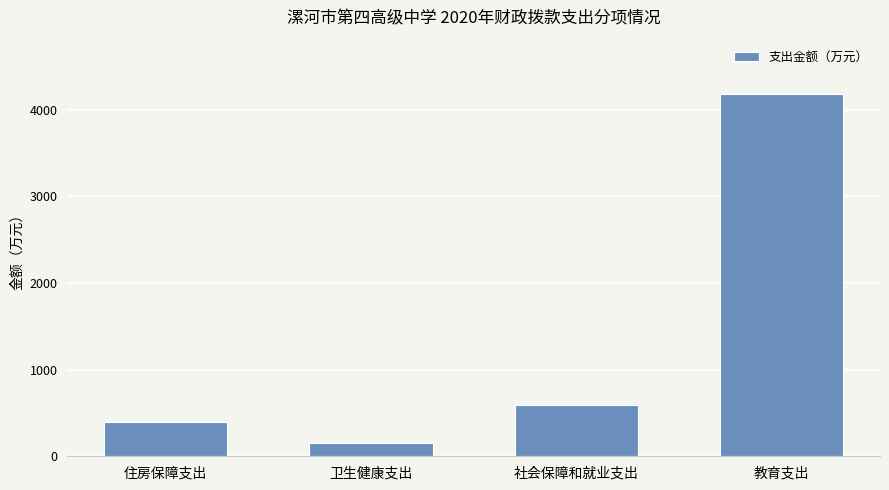

Which category has the highest value across all series?

教育支出